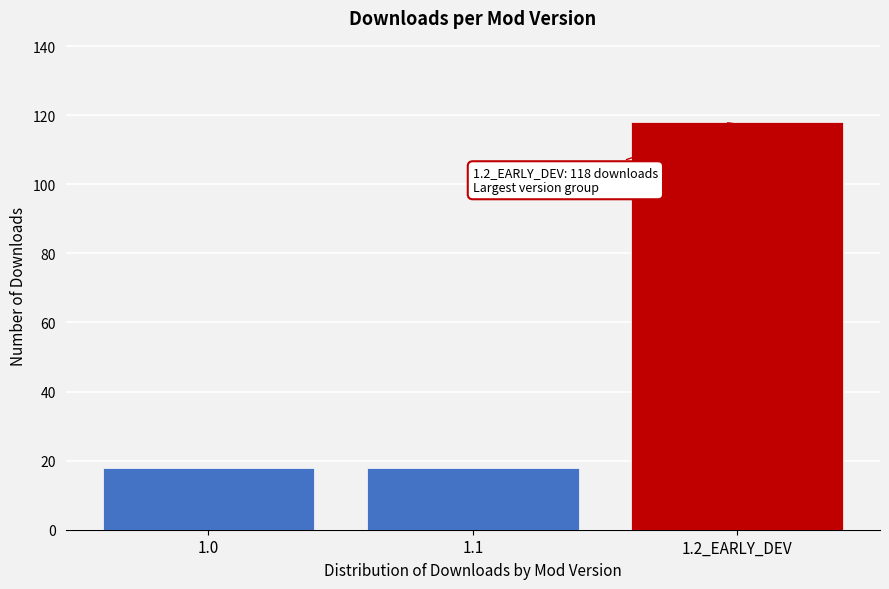

Reading left to right, what are all the values shown in this chart?

1.0=18	1.1=18	1.2_EARLY_DEV=118